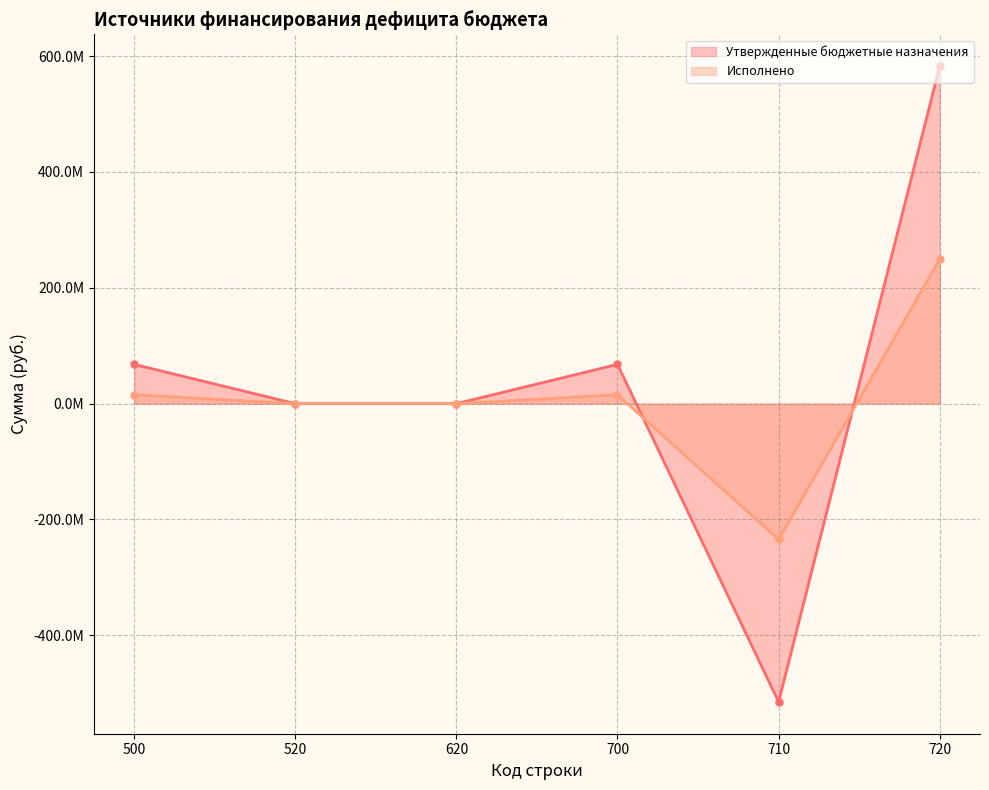

Rank the categories by Утвержденные бюджетные назначения value from lowest to highest.

710, 520, 620, 500, 700, 720